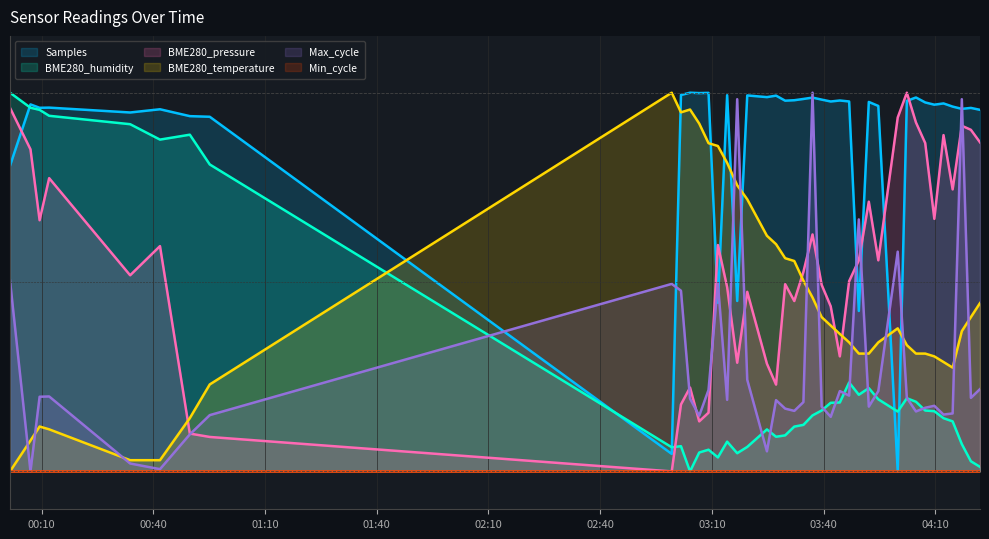

What is the sum of all BME280_humidity values?

11.1